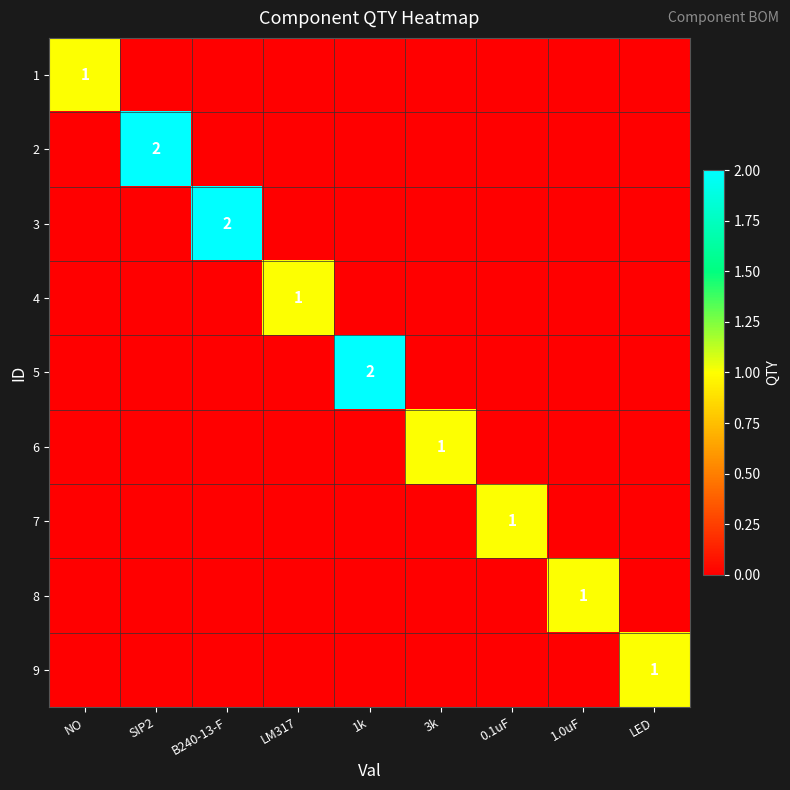

What is the total value across all series at LM317?

1